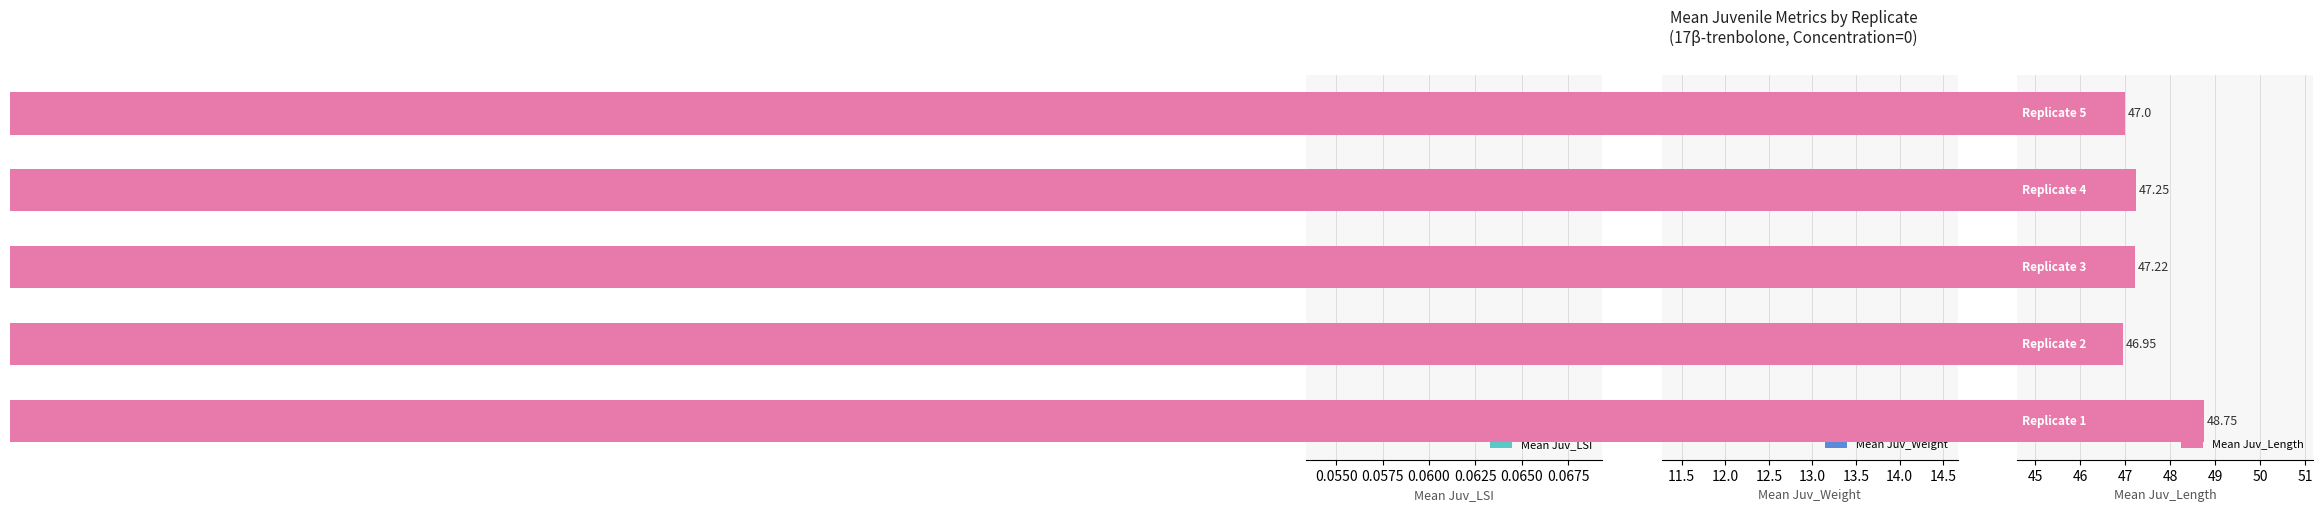

What is the minimum value for Mean Juv_Weight?

12.5